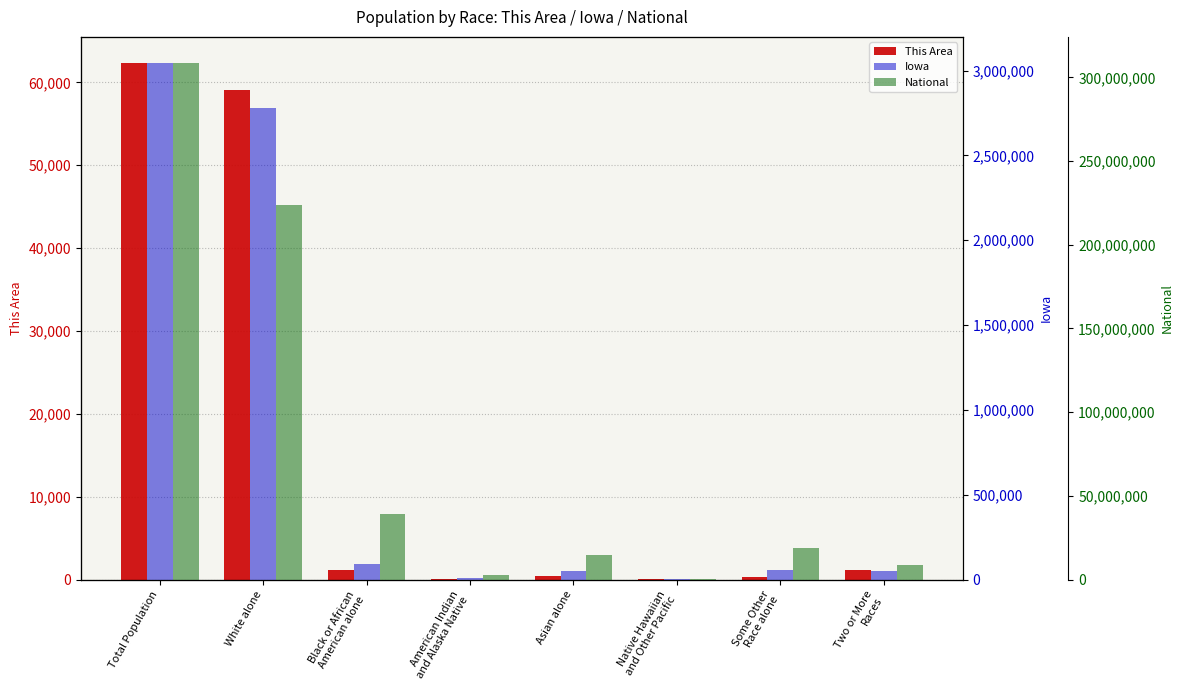

What is the difference between the highest and lowest values at White alone?

223494140